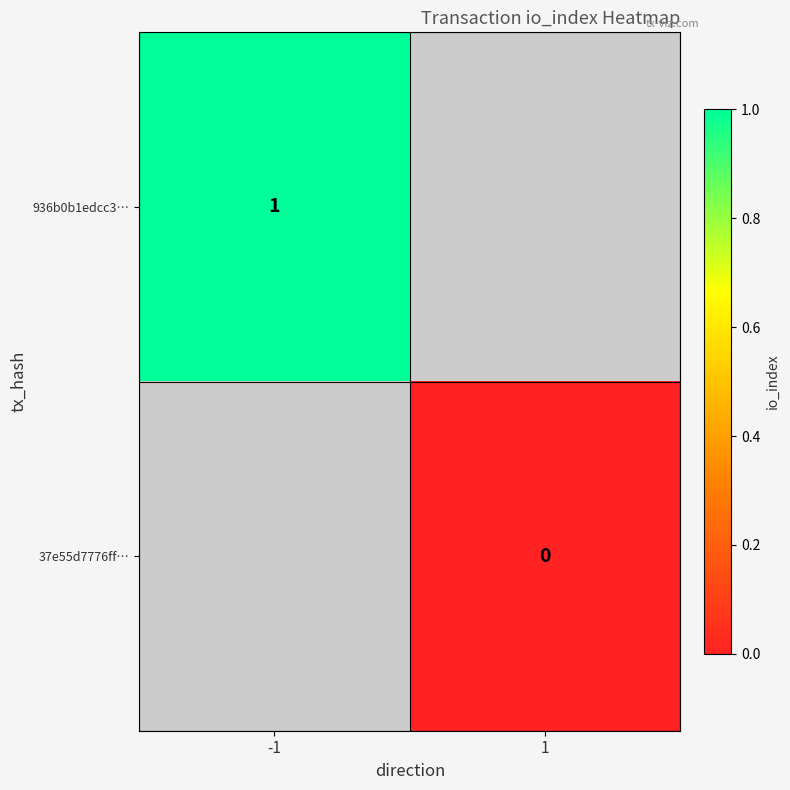

The value of 936b0b1edcc3… at -1 is 1. True or false?

True